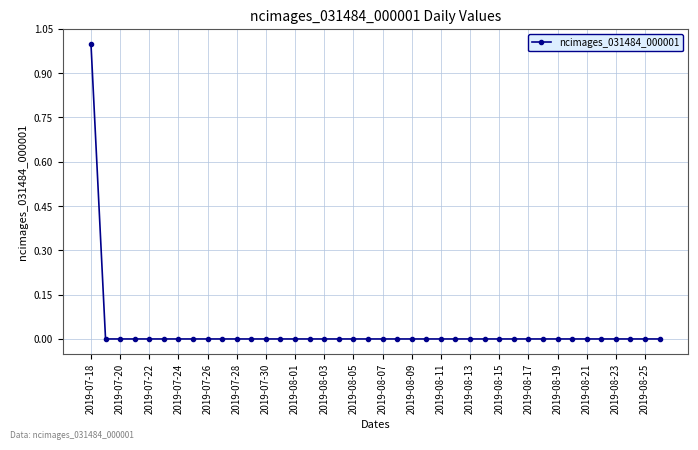

What is the difference between the maximum and minimum values?

1